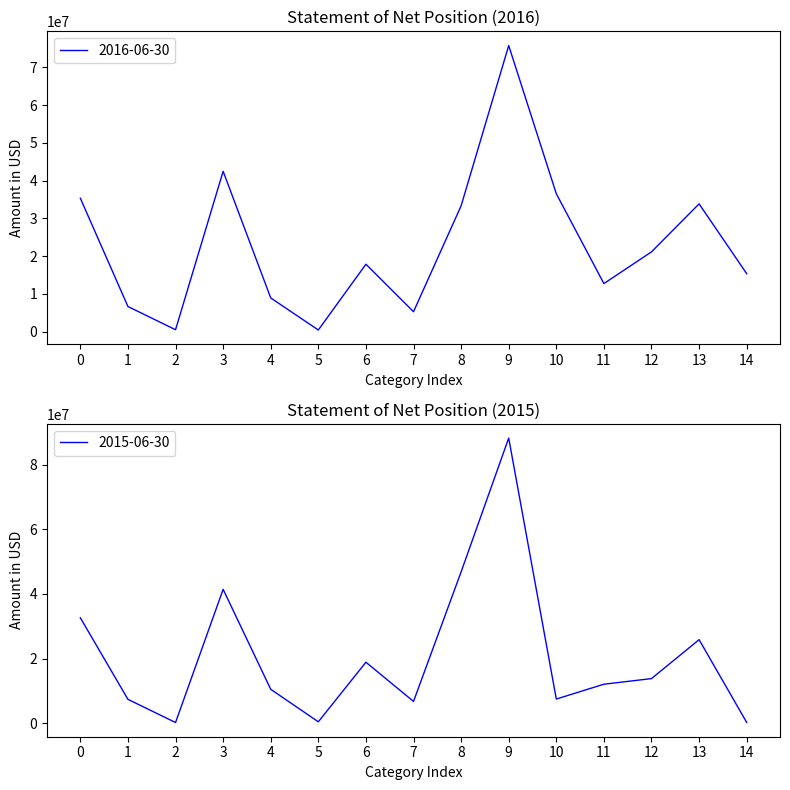

The value of 2016-06-30 at 3 is 18338592.8. True or false?

False